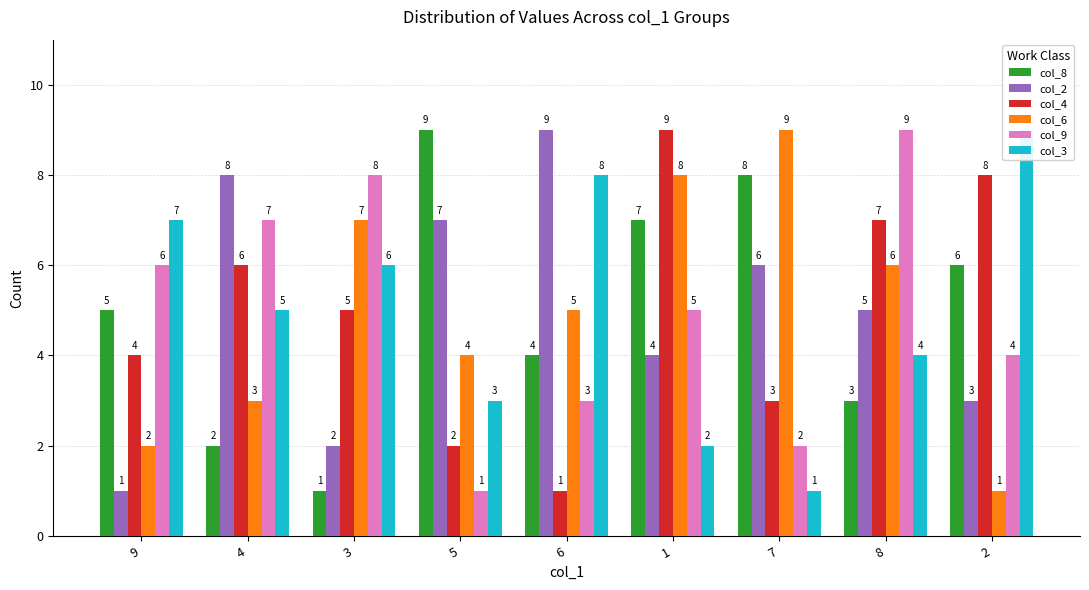

How many data points does each series have?

9